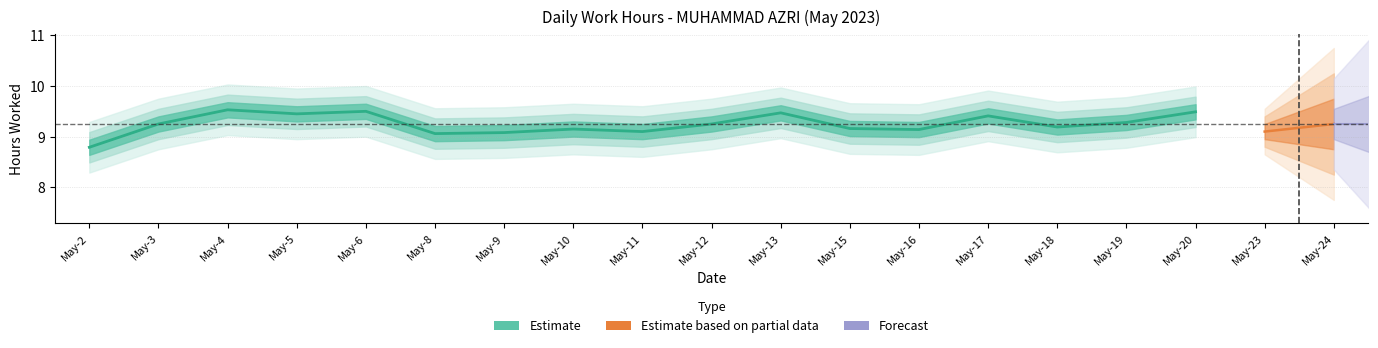

What is the change in value from May-6 to May-16?

-0.4